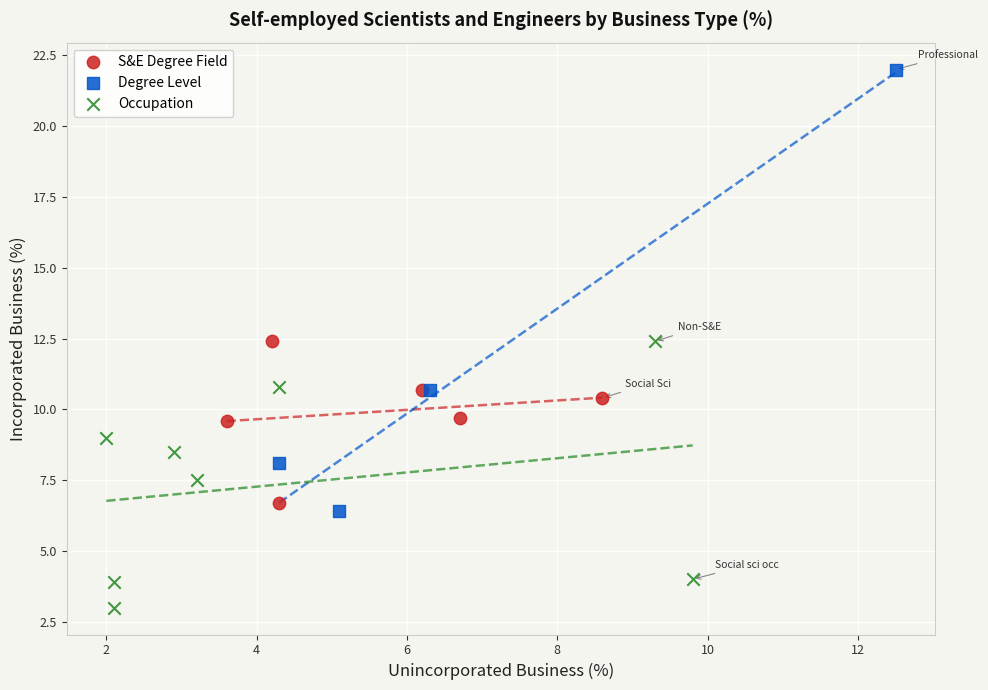

Which series reaches the minimum Y coordinate?

Occupation